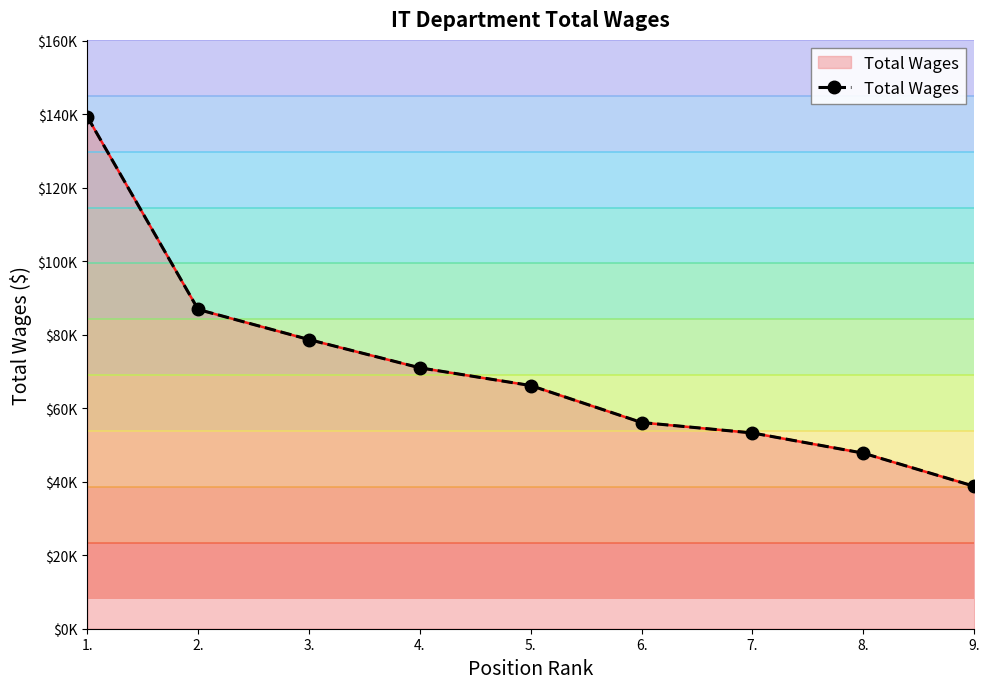

Reading left to right, transcribe all the data shown in this chart.

139389	86912	78715	71025	66198	56139	53291	47794	38781